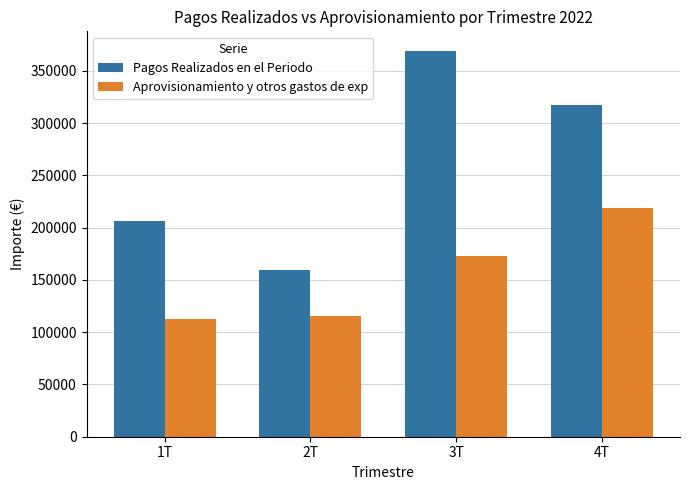

Which series has the largest total across all categories?

Pagos Realizados en el Periodo